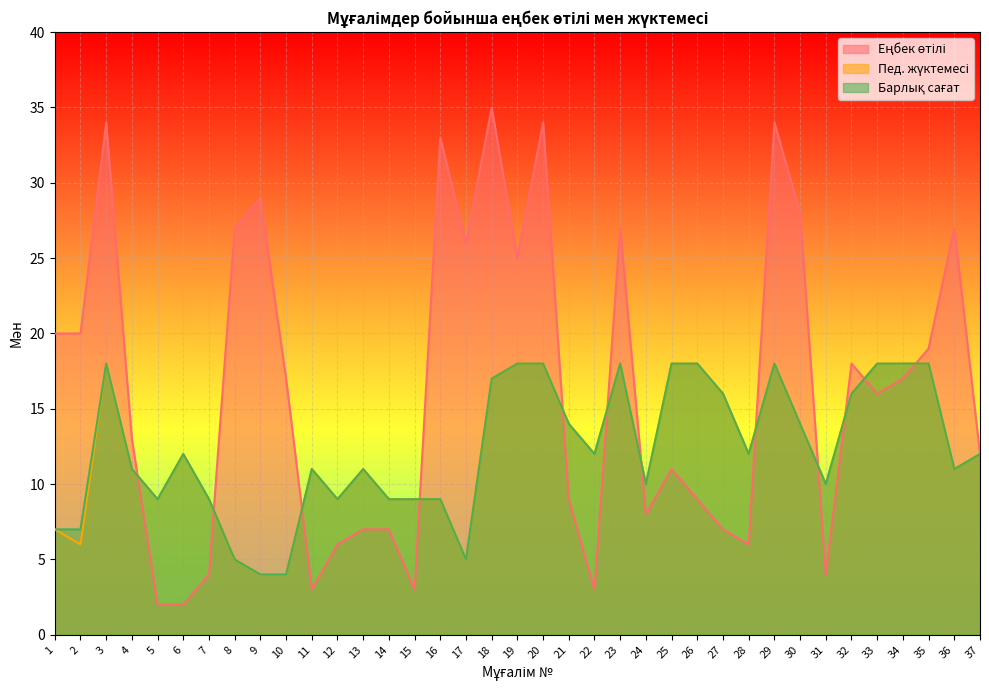

List the labels in order of Пед. жүктемесі value, smallest first.

9, 10, 8, 17, 2, 1, 5, 7, 12, 14, 15, 16, 24, 31, 4, 11, 13, 36, 6, 22, 28, 37, 21, 30, 27, 32, 18, 3, 19, 20, 23, 25, 26, 29, 33, 34, 35